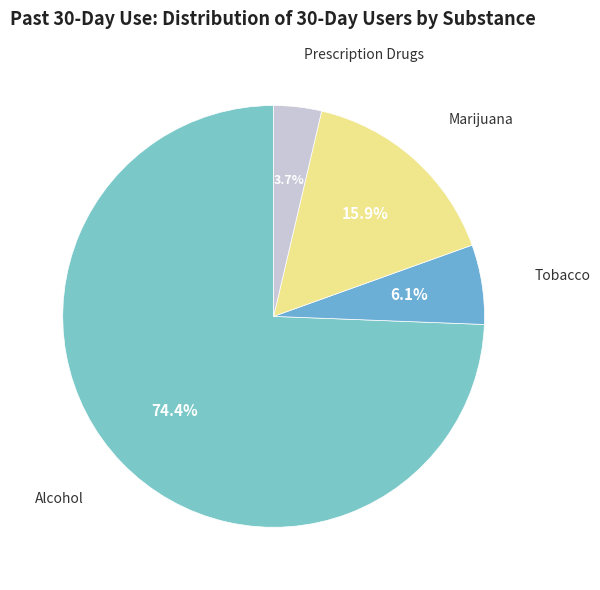

Count the number of slices in the pie.

4